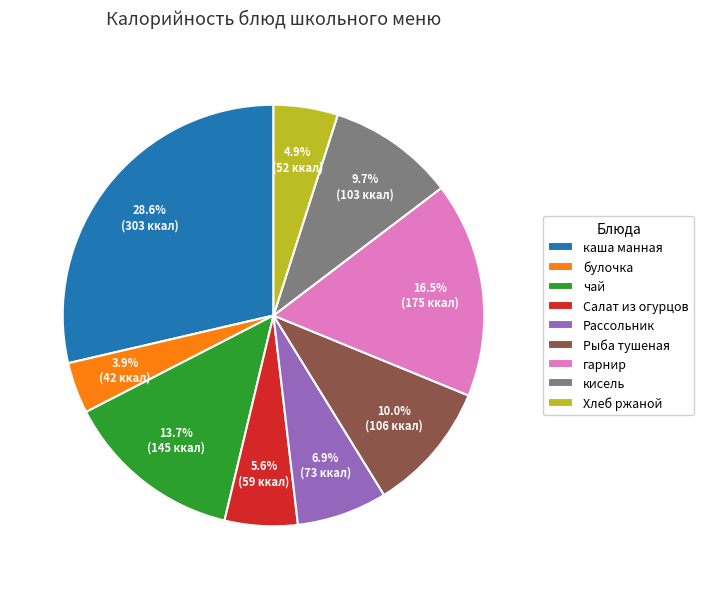

Between гарнир and Рыба тушеная, which is larger?

гарнир